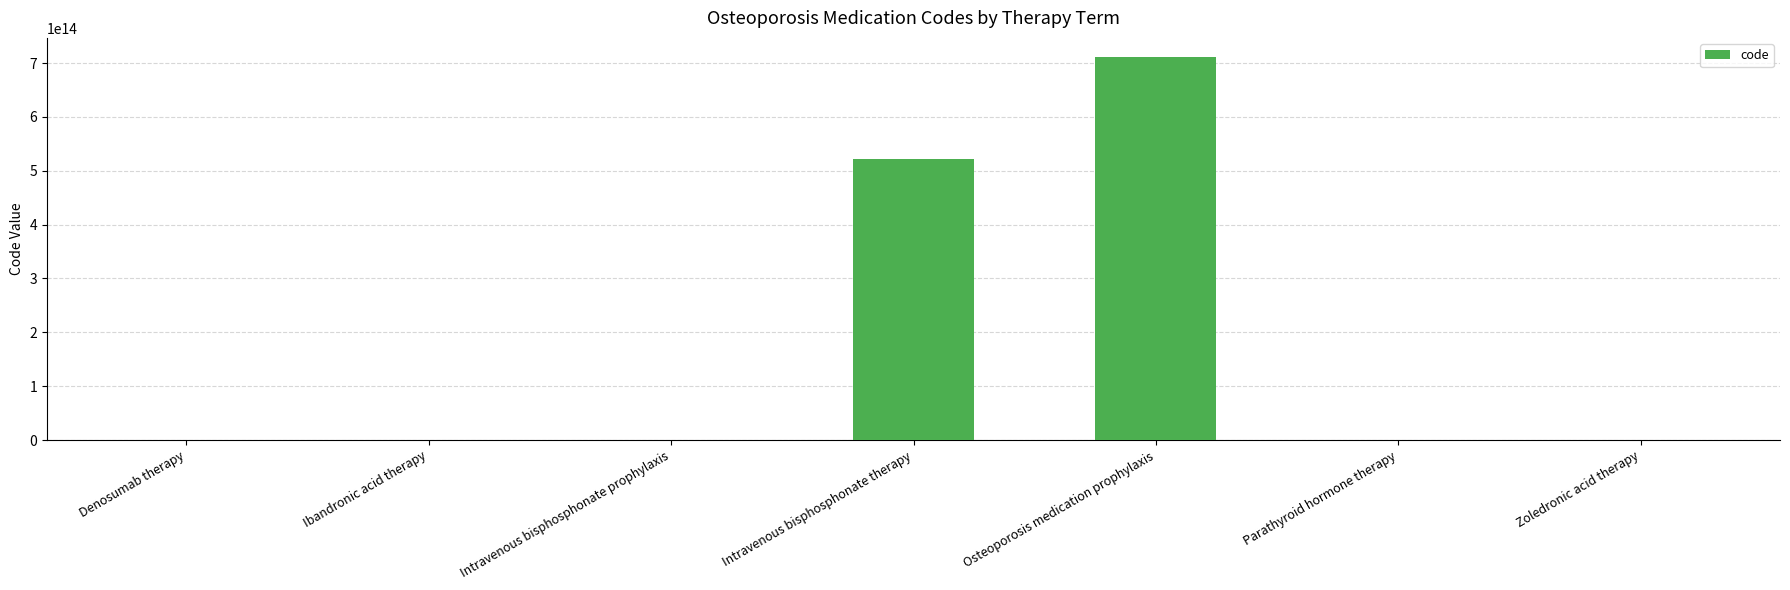

Is it true that the value at Osteoporosis medication prophylaxis is 1193761091722032?

False